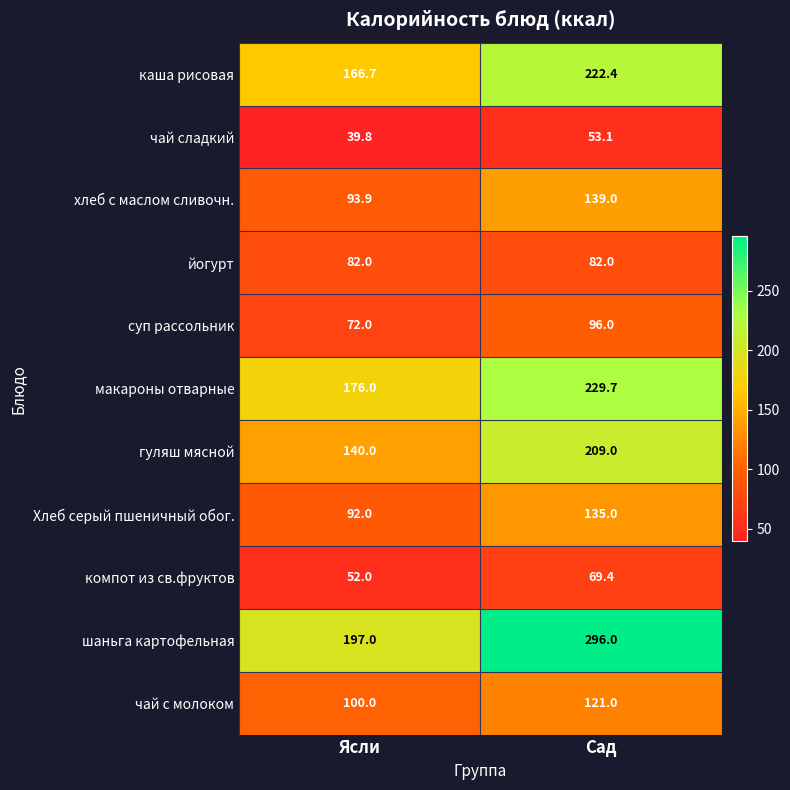

What is the maximum value shown in the chart?

296.0